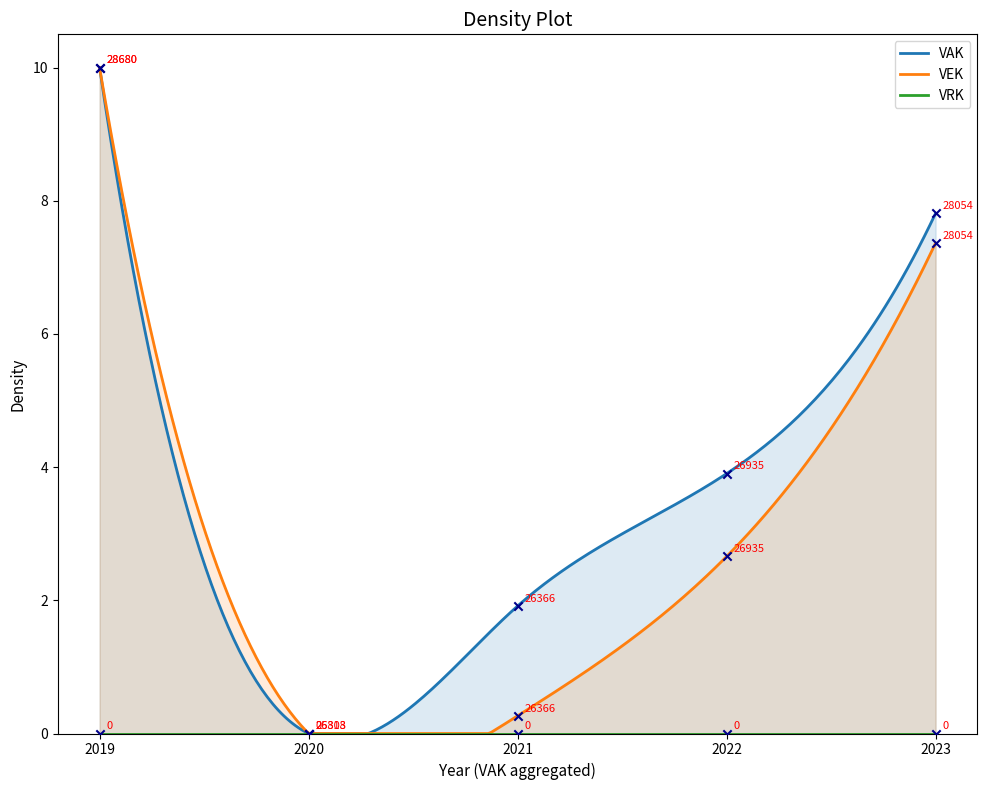

At which category is the sum across all series the highest?

2019